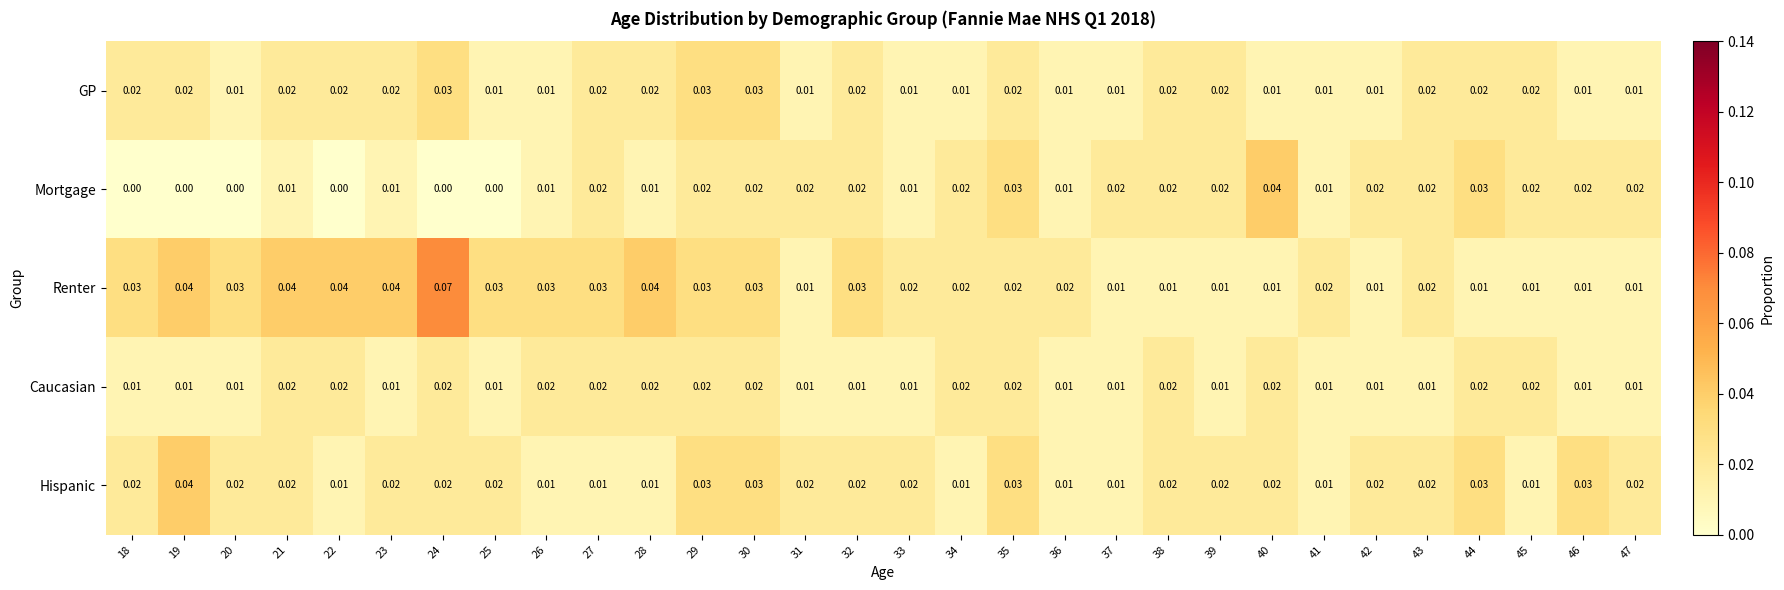

Which series has the largest total across all categories?

Renter